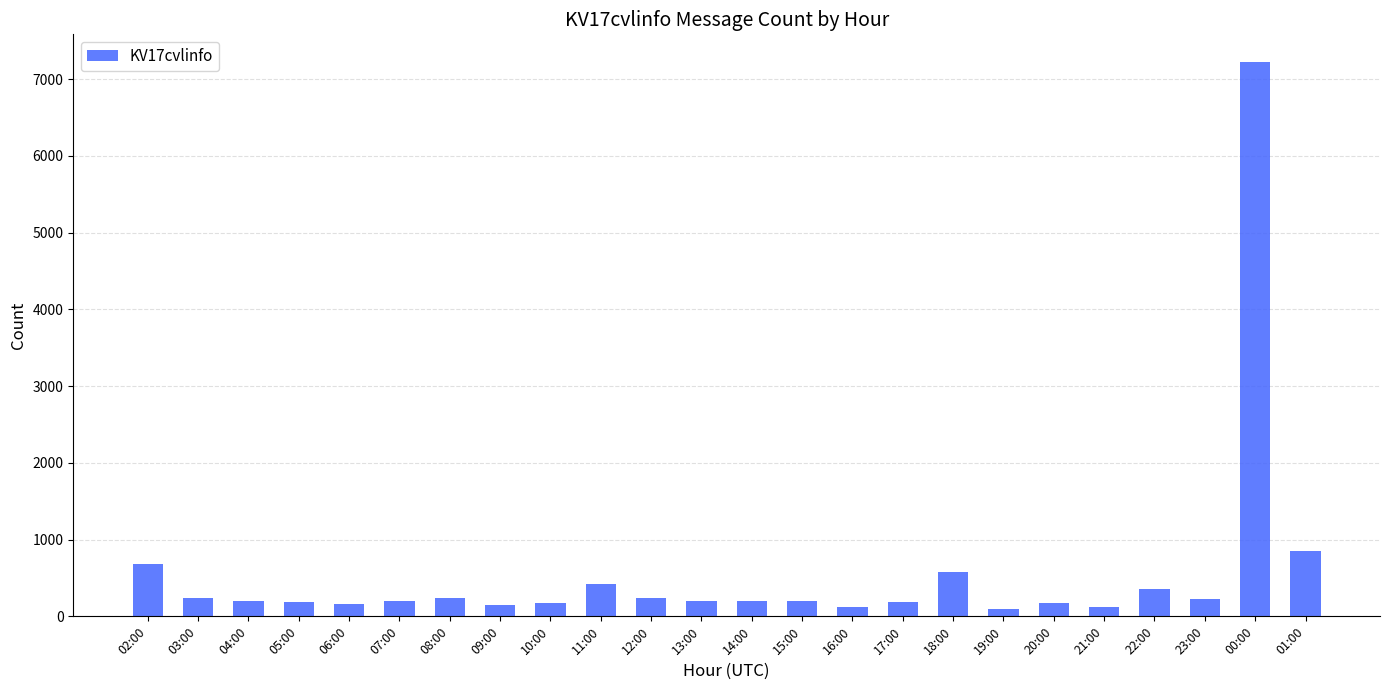

The value at 01:00 is 848. True or false?

True